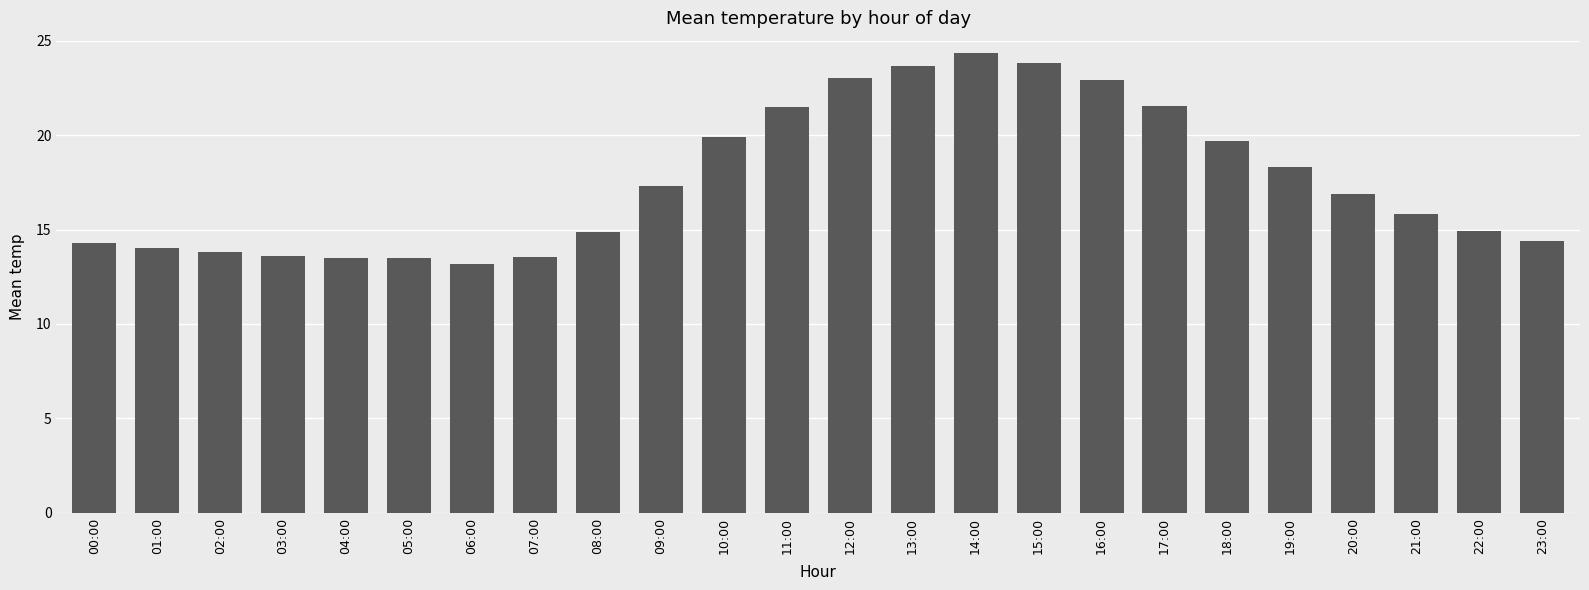

The value at 13:00 is 23.7. True or false?

True